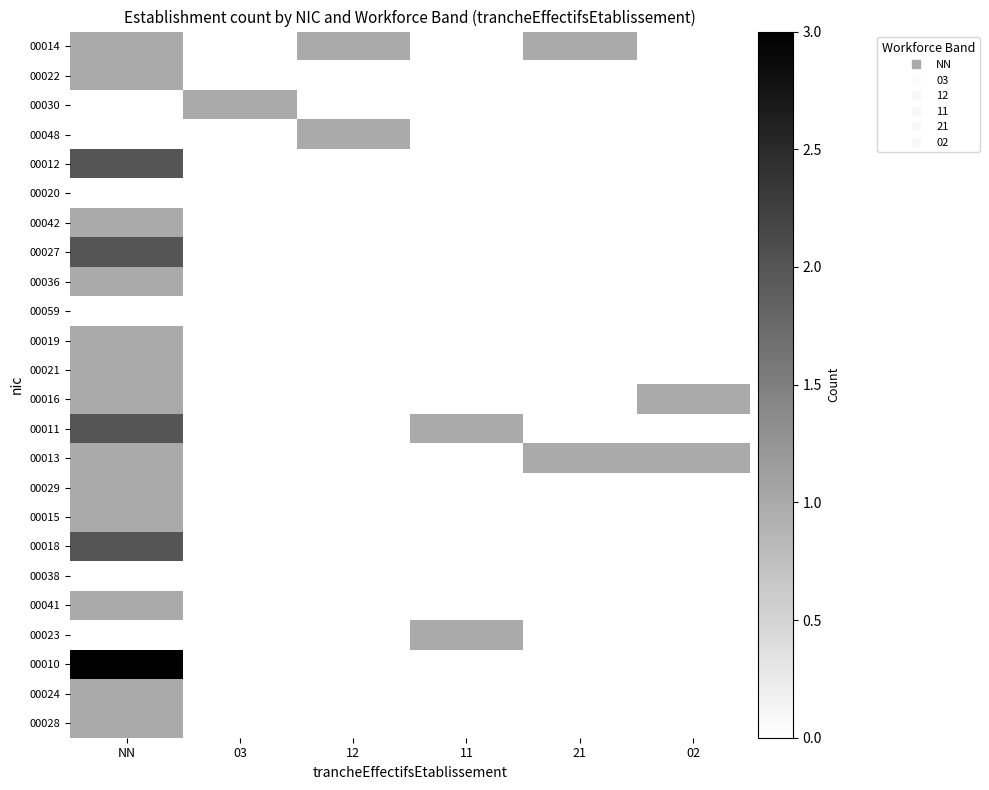

What is the difference between the highest and lowest values at 03?

1